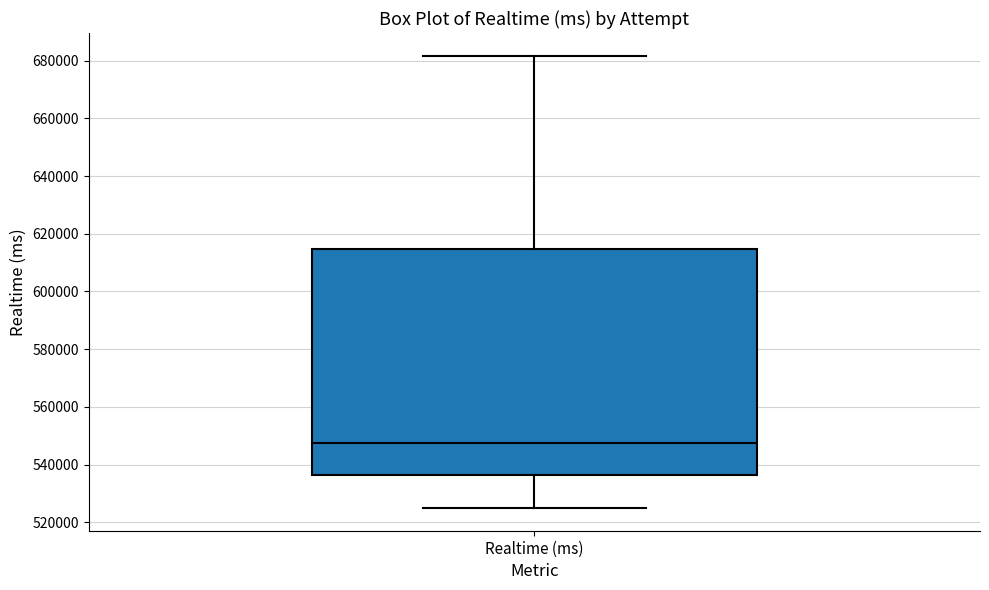

Read this box plot against the y-axis: the position of the median line, the range covered by the box, and the ends of both whiskers. The values are not printed on the chart, so give them approximately, as read against the axis.

median 548000, box 536000 to 614000, whiskers 524000 to 682000